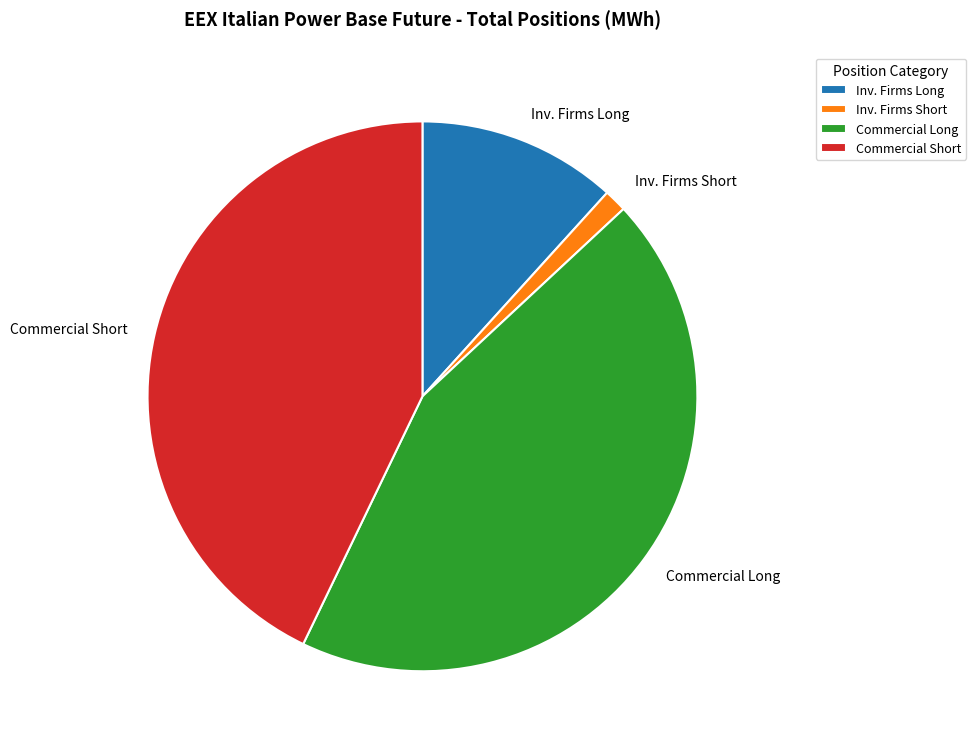

Does any single category account for the majority?

No